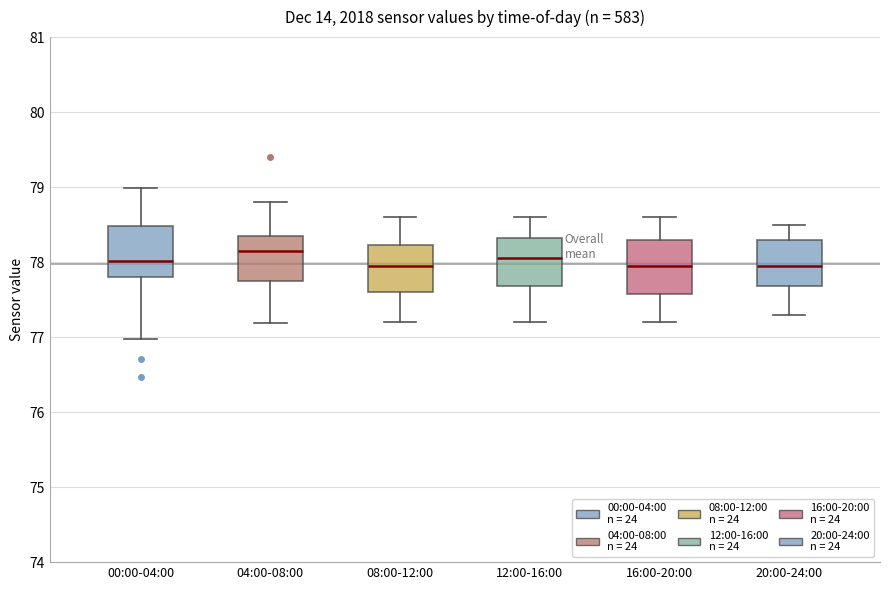

Reading left to right, transcribe this box plot: for each box, give where its median line is, the range the box spans, and where its two whiskers end, as read against the y-axis. The values are not printed on the chart, so give them approximately, as read against the axis.

00:00-04:00: median 78.0, box 77.8 to 78.5, whiskers 77.0 to 79.0
04:00-08:00: median 78.1, box 77.7 to 78.3, whiskers 77.2 to 78.8
08:00-12:00: median 78.0, box 77.6 to 78.2, whiskers 77.2 to 78.6
12:00-16:00: median 78.1, box 77.7 to 78.3, whiskers 77.2 to 78.6
16:00-20:00: median 78.0, box 77.6 to 78.3, whiskers 77.2 to 78.6
20:00-24:00: median 78.0, box 77.7 to 78.3, whiskers 77.3 to 78.5